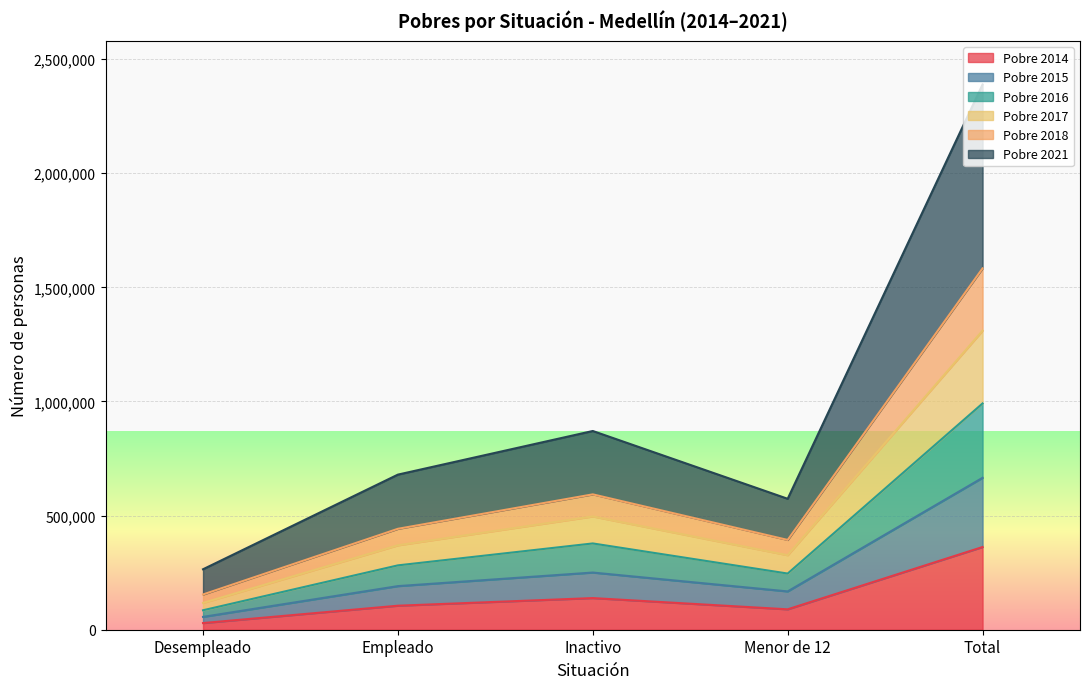

Where is the first local maximum for Pobre 2014?

Inactivo